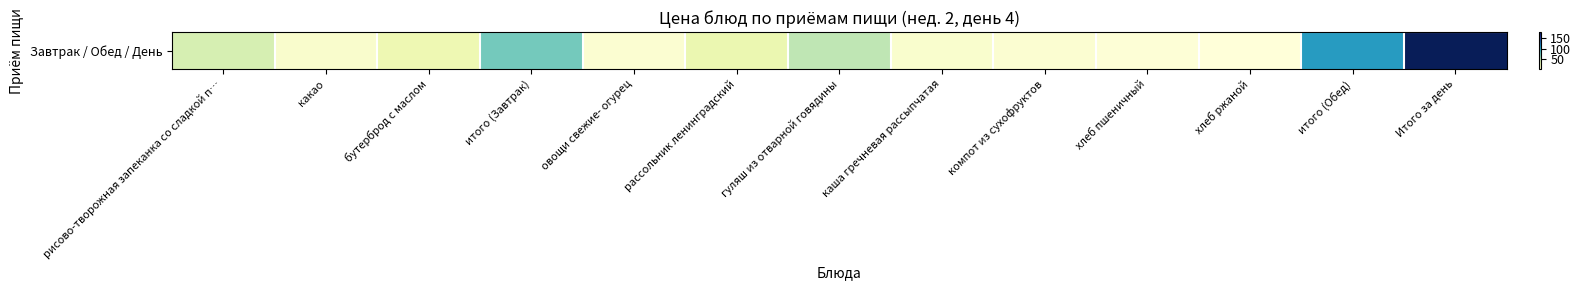

Is it true that the value at бутерброд с маслом is 10.2?

False